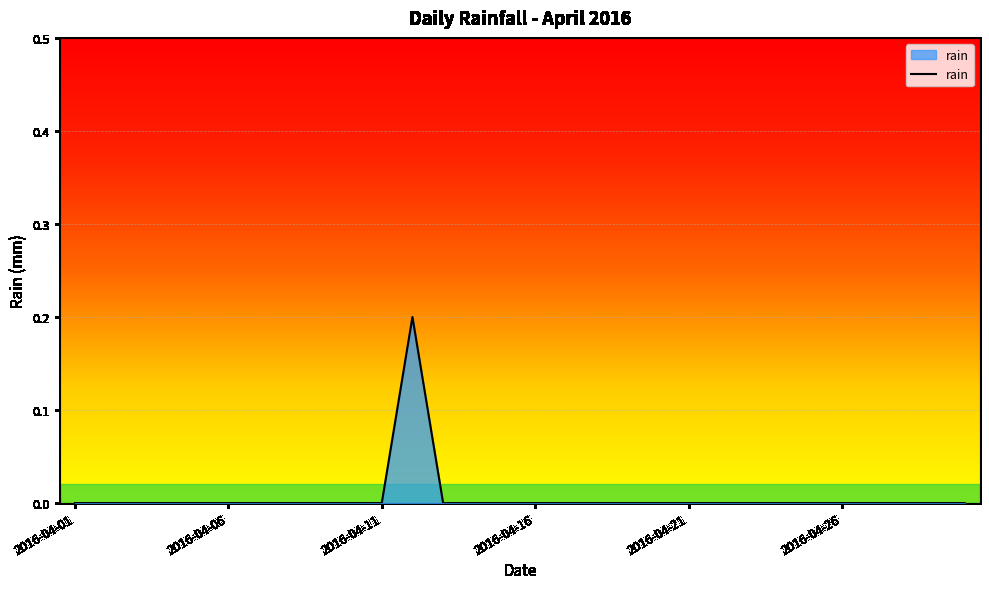

Is this an area chart (filled region under the line)?

Yes